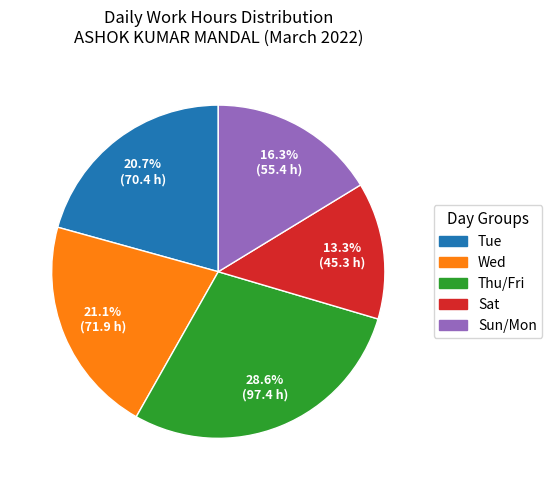

Between Sun/Mon and Thu/Fri, which is larger?

Thu/Fri